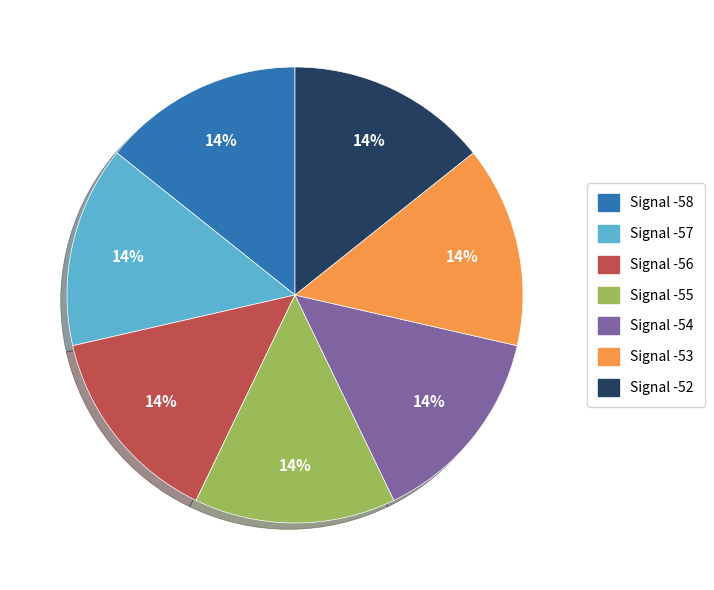

The Signal -56 slice represents 14% of the pie. True or false?

True